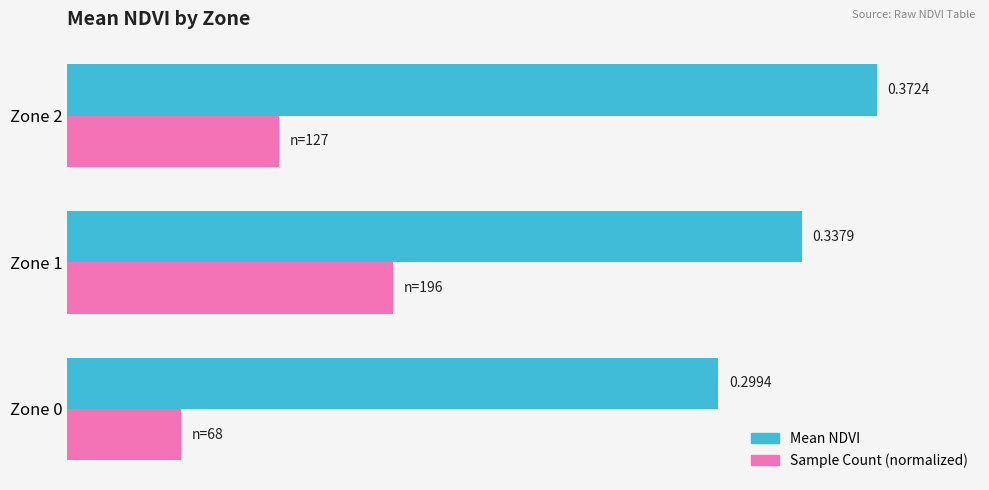

Which series changed the most between Zone 0 and Zone 1?

Sample Count (normalized)